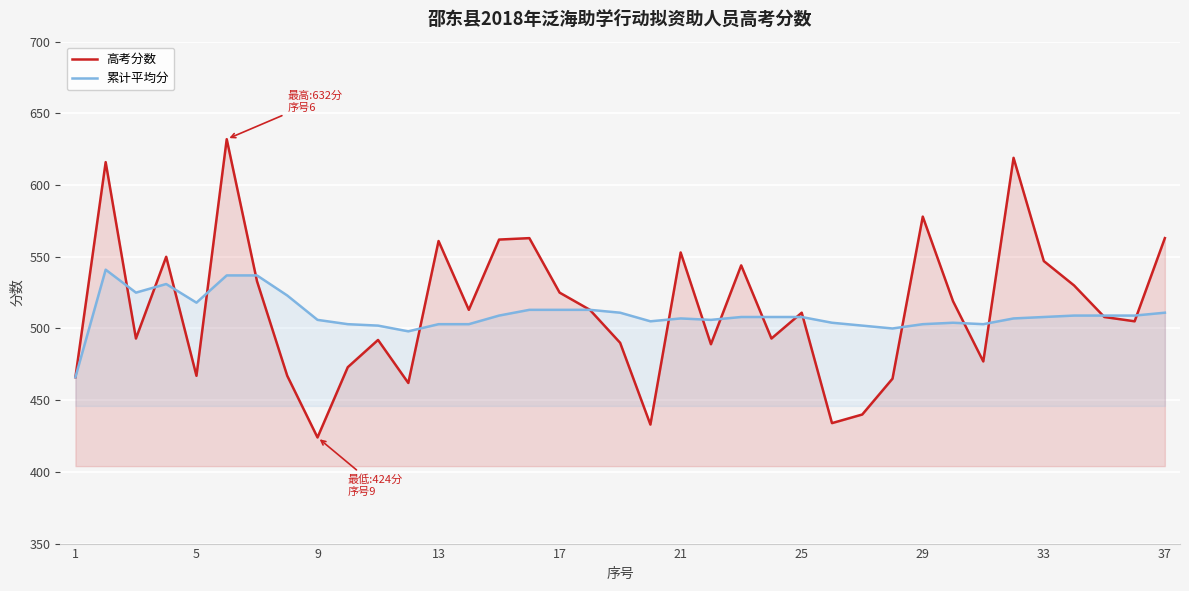

How many data points in 累计平均分 are less than 508?

17